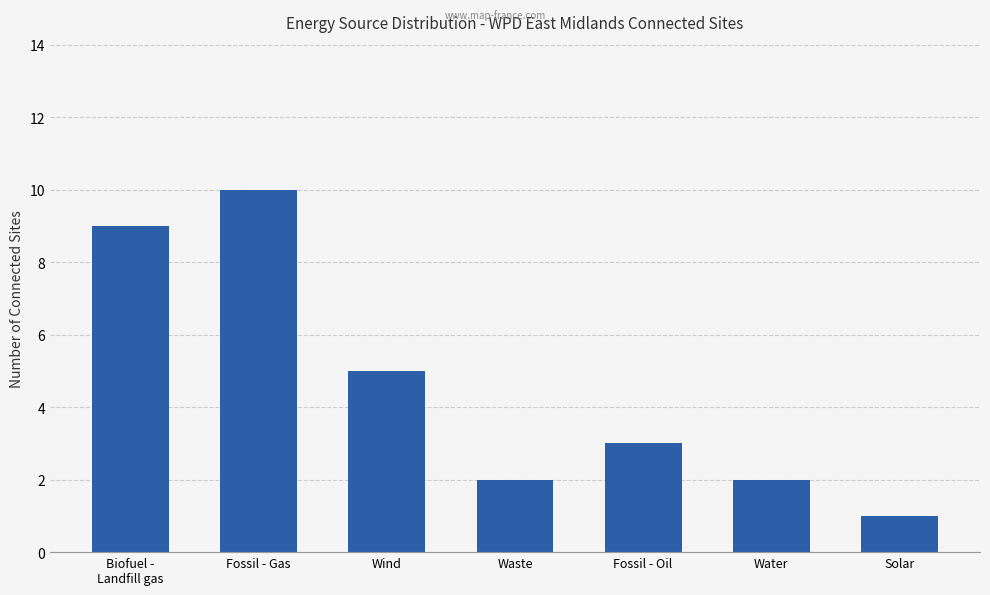

Are the bars grouped side by side (vs. stacked)?

No